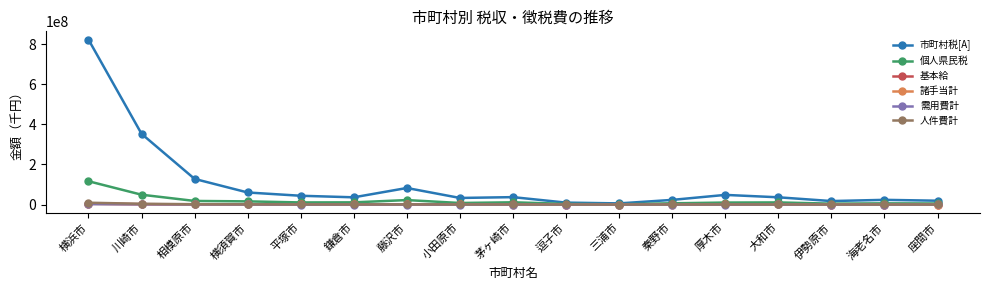

What is the value of the 市町村税[A] point at the 11th from the left?

5682367